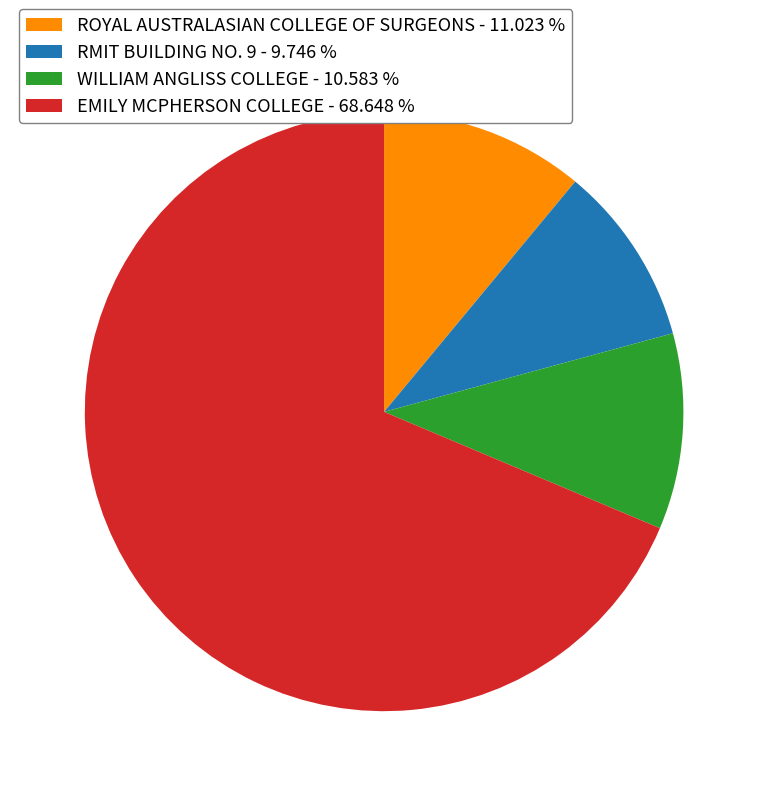

True or false: EMILY MCPHERSON COLLEGE accounts for 69% of the total.

True